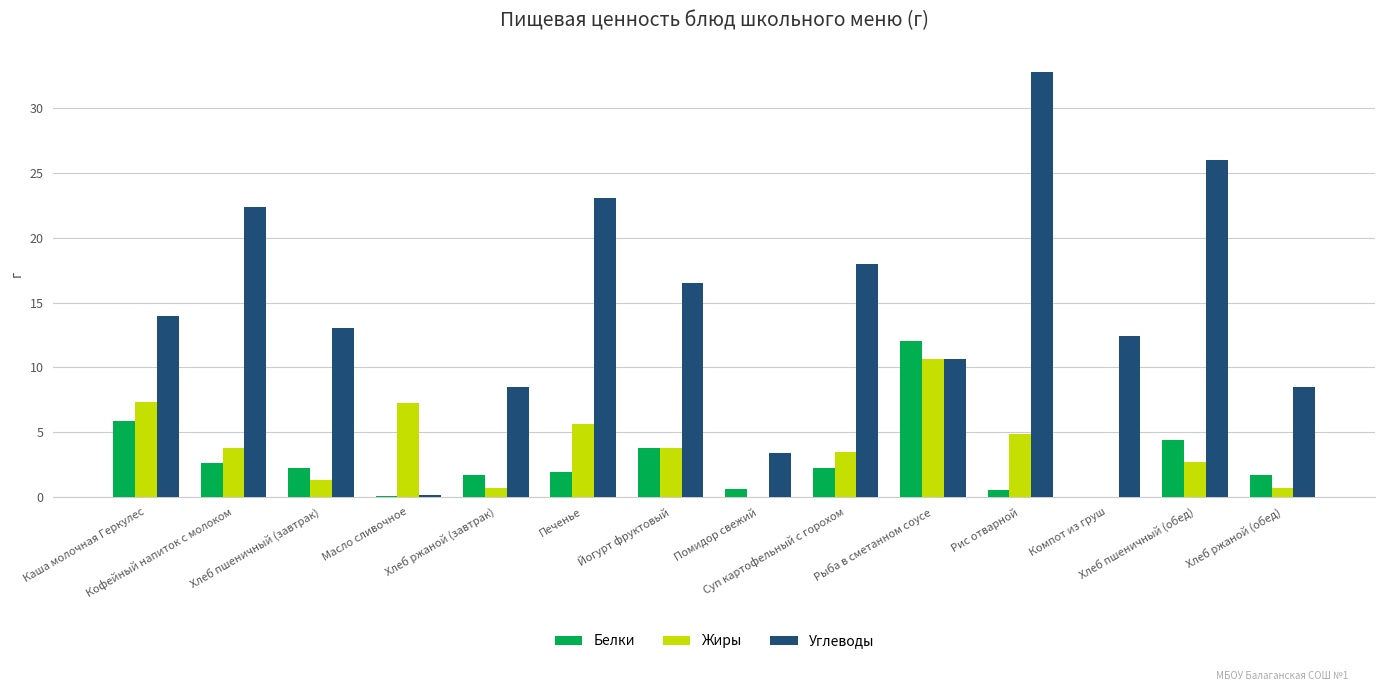

Which series has the largest total across all categories?

Углеводы